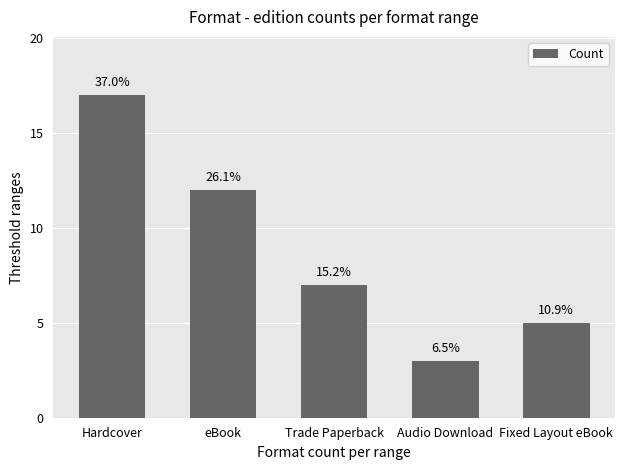

Does the chart contain any negative values?

No